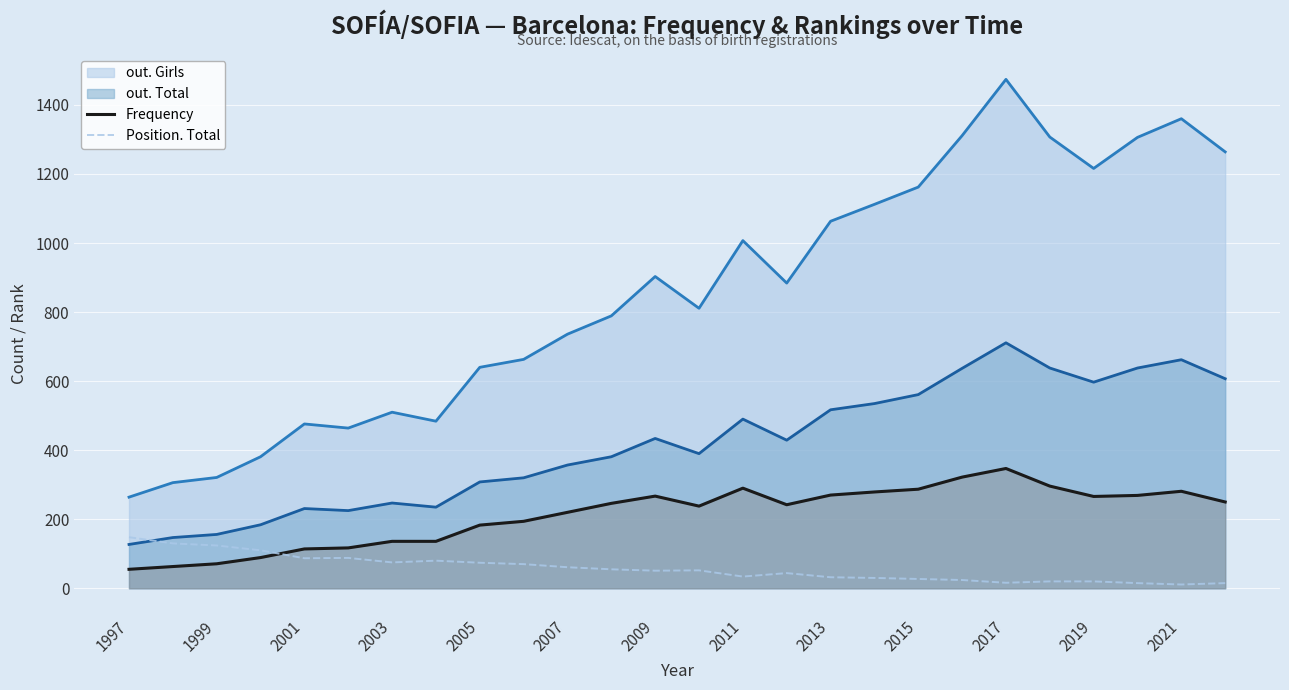

Between 2003 and 2009, which series saw the biggest shift?

out. Girls